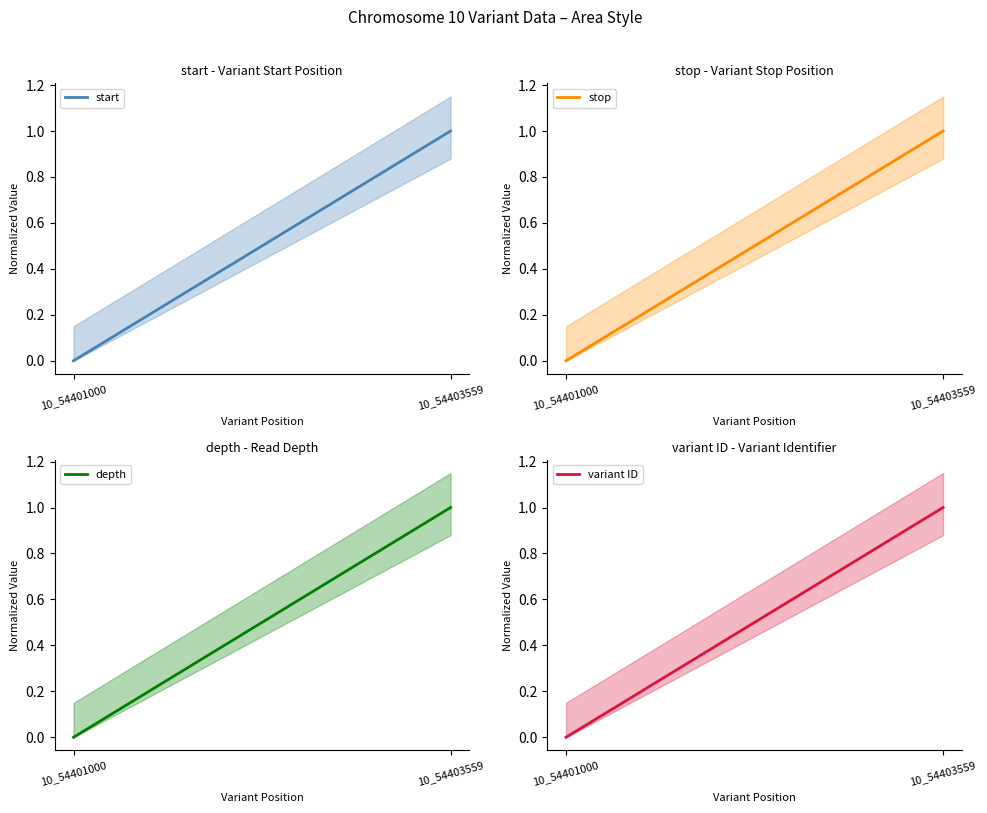

What is the sum of all depth values?

1